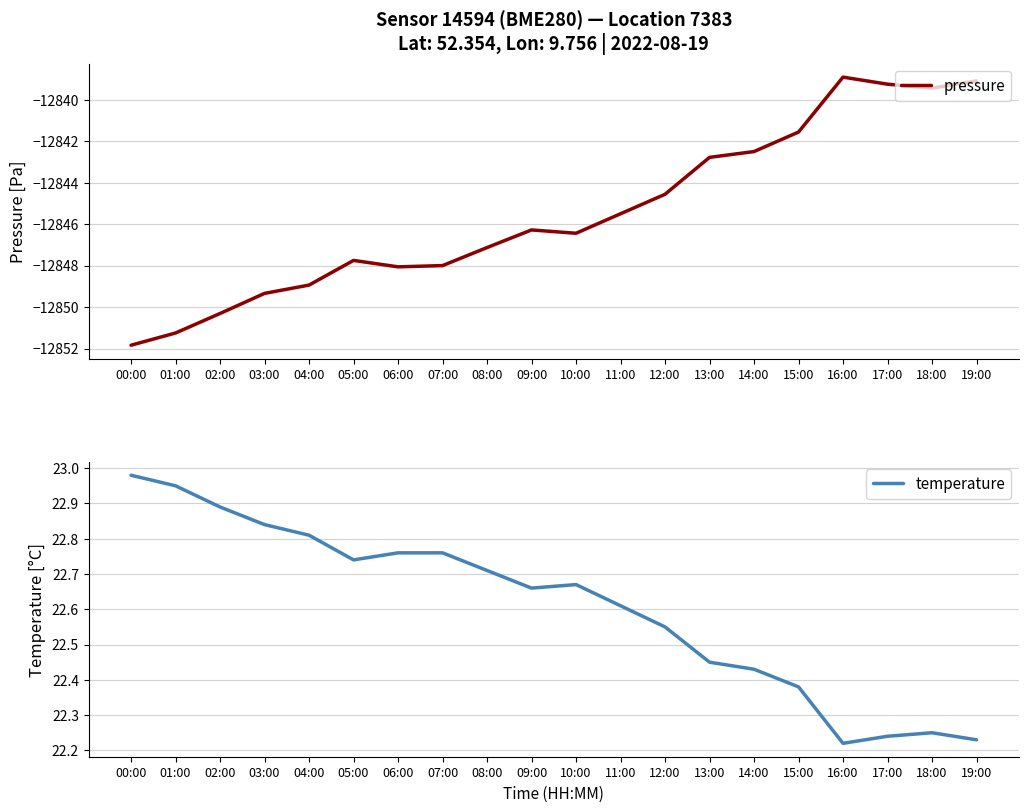

What is the label of the 2nd point from the right?

18:00